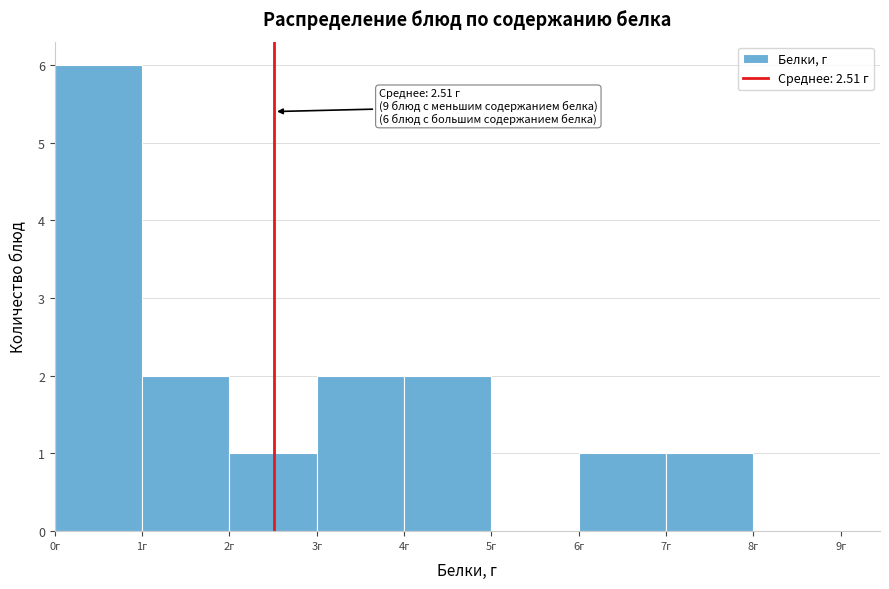

Over which range of the x-axis is the bar tallest?

0 to 1